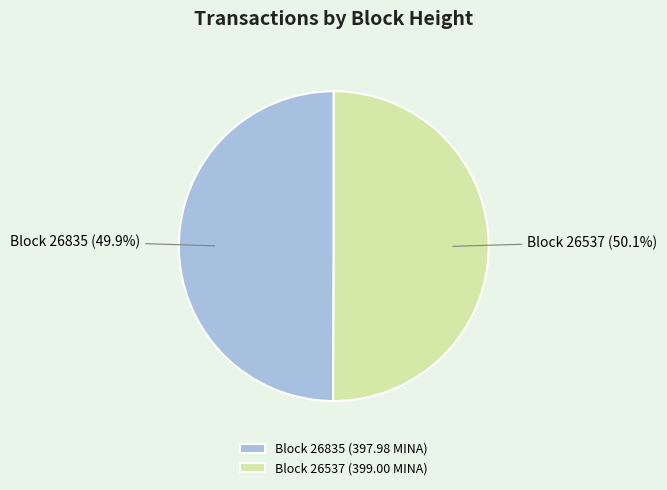

How much of the chart is everything except Block 26537?

49.9%